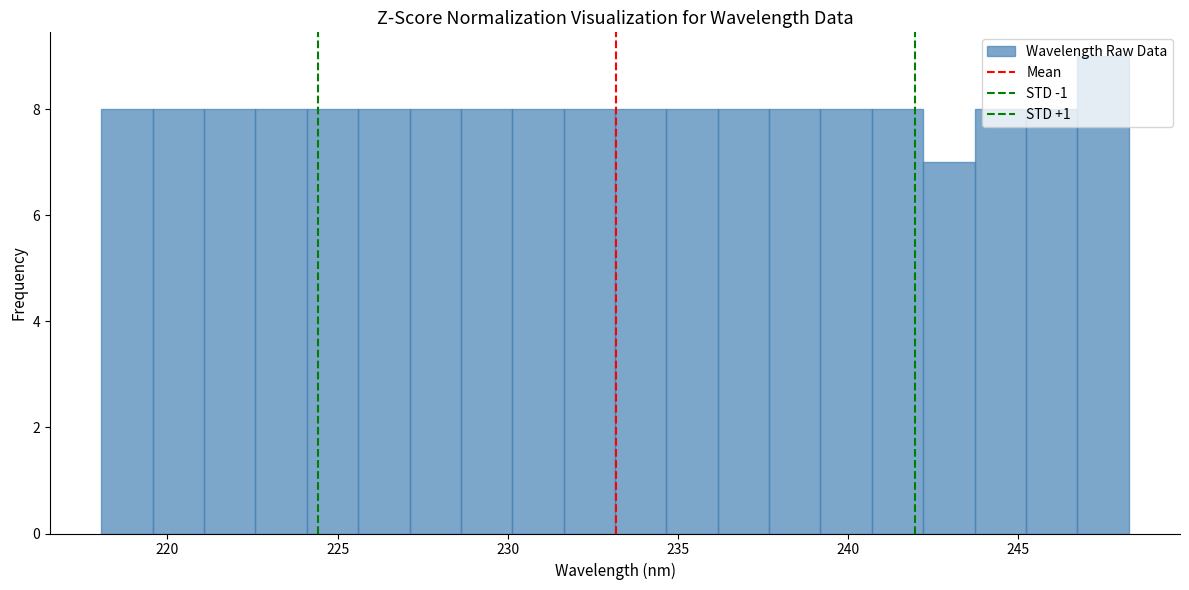

Around what value on the x-axis is the tallest bar? Give the approximate position of its centre, as read against the axis.

247.5